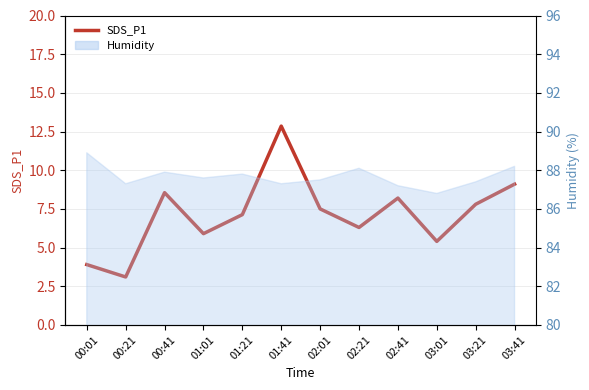

Approximately how many times larger is the value at 03:01 compared to 00:41?

0.6